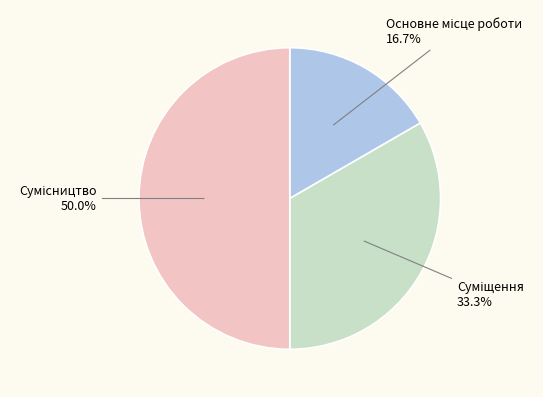

To the nearest percent, what portion does Суміщення represent?

33%